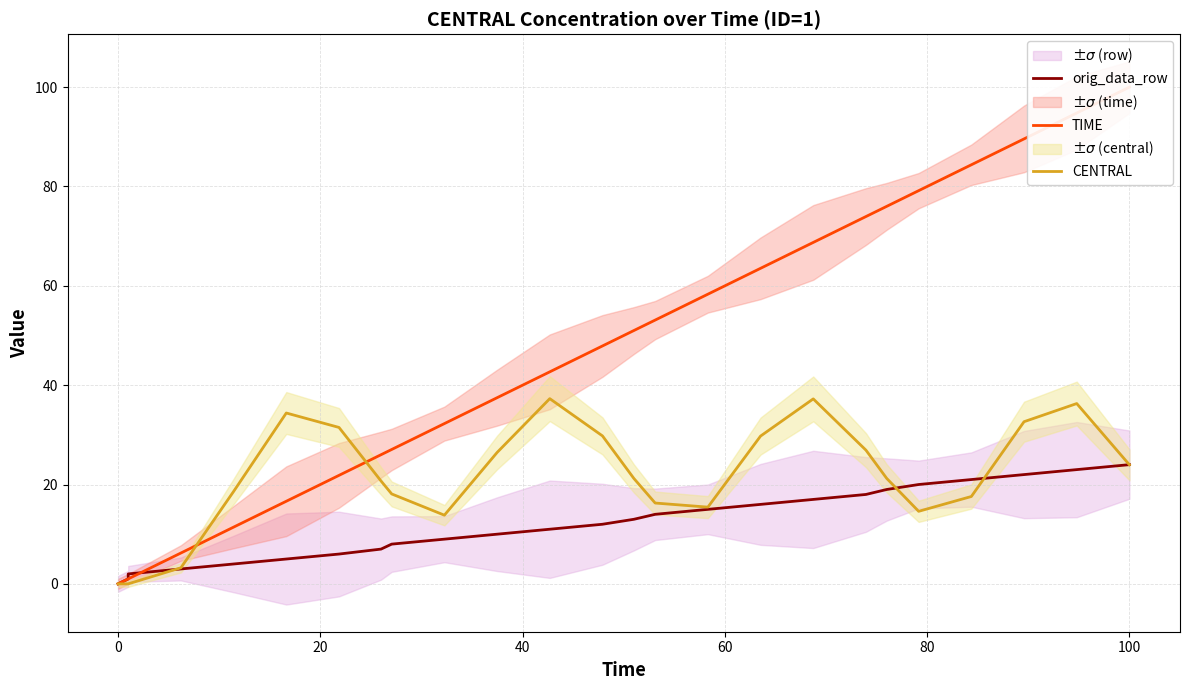

Is it true that orig_data_row equals 23.1 at 14?

False